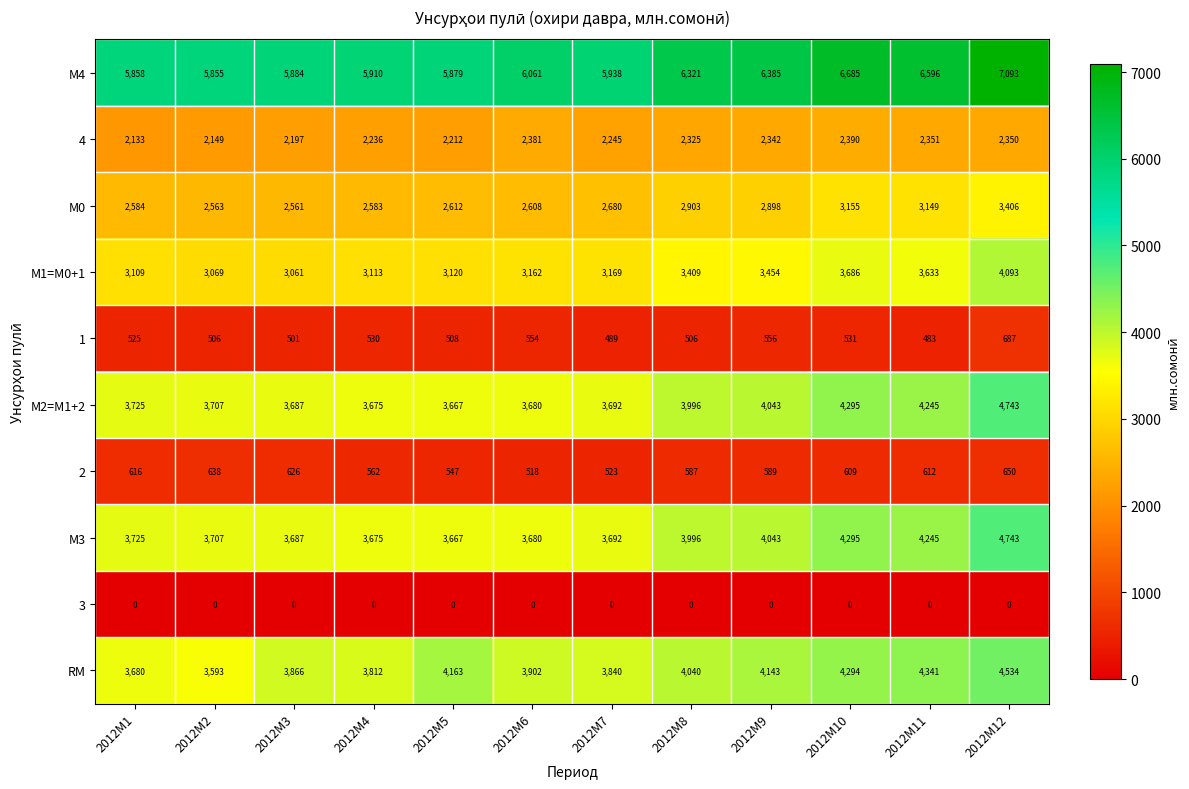

What is the difference between the highest and lowest values at 2012M12?

7093